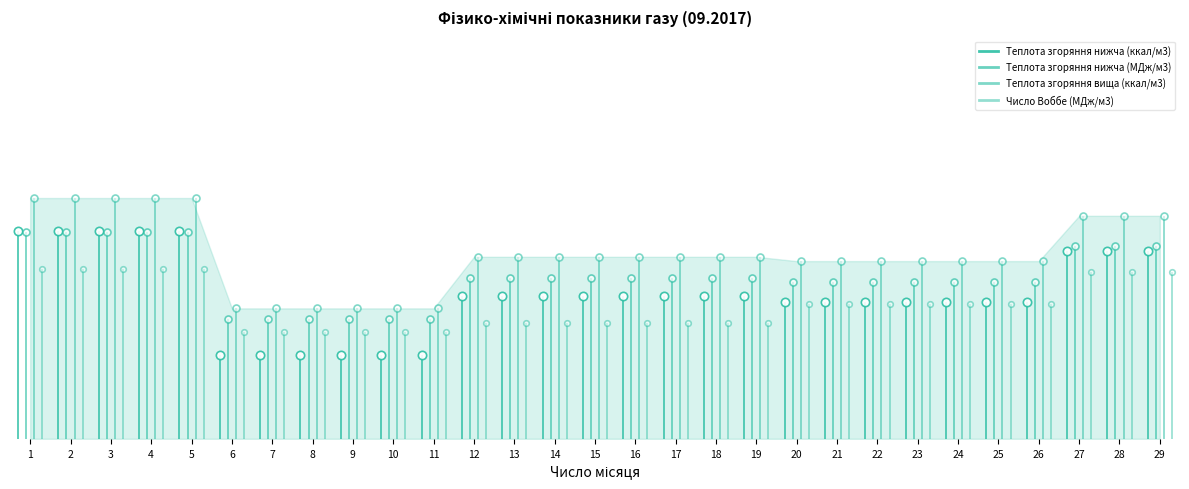

What is the minimum value shown in the chart?

23.1